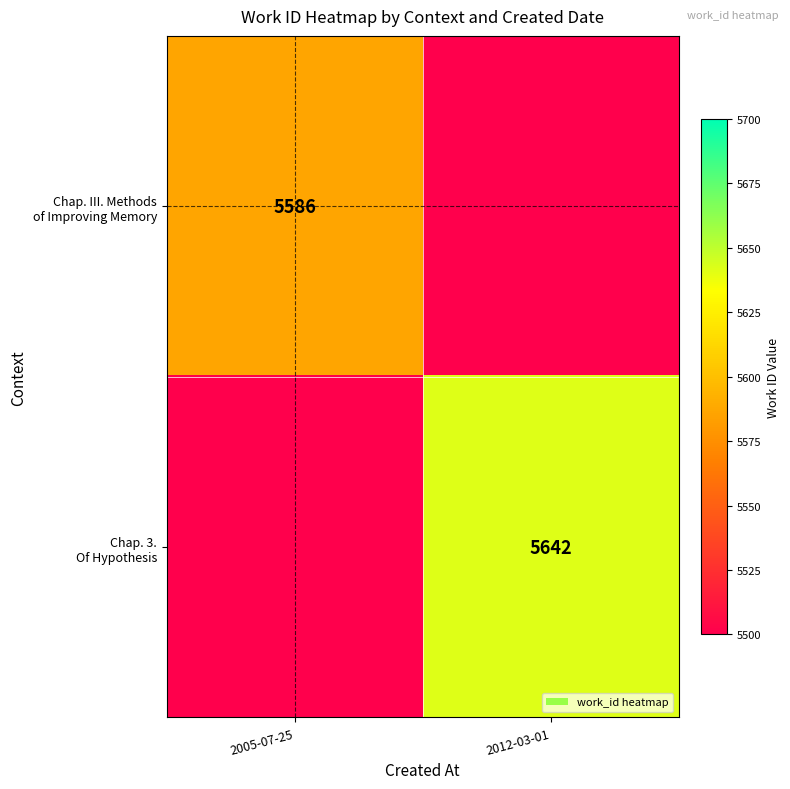

Which category has the lowest value across all series?

2012-03-01